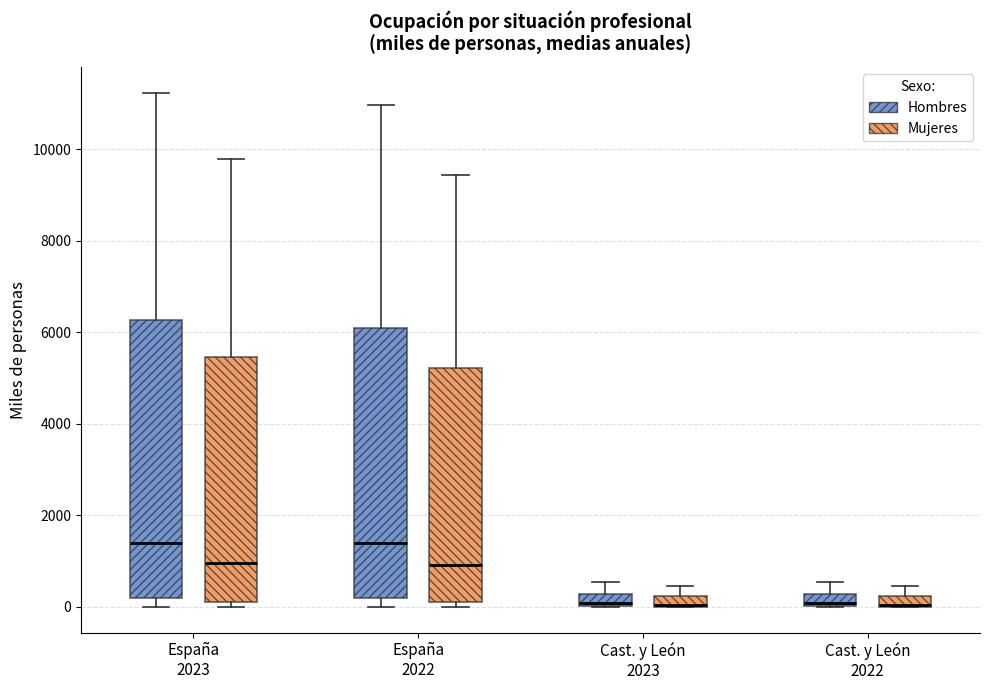

Where is the lower edge of the box for España 2022 (Hombres) on the y-axis? The values are not printed on the chart, so give them approximately, as read against the axis.

200